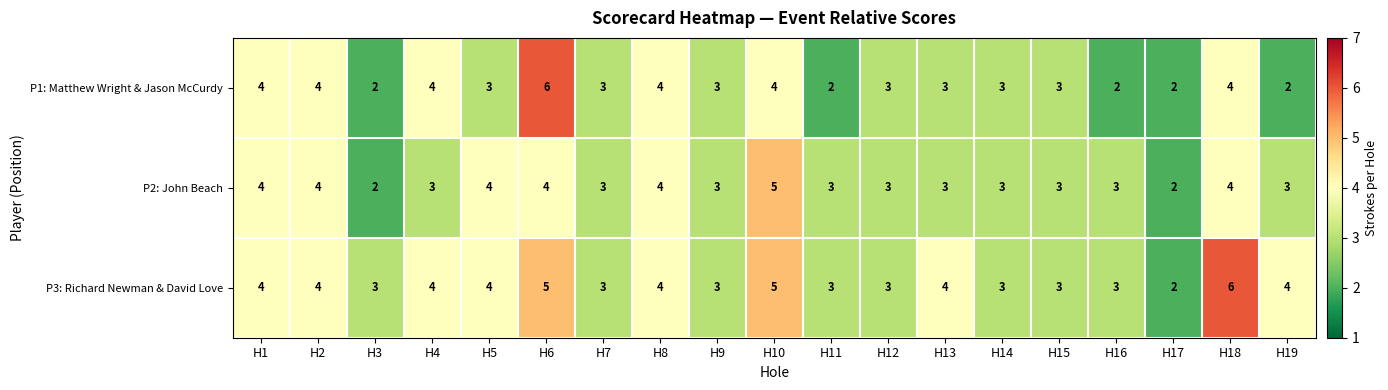

At which category is the sum across all series the highest?

H6